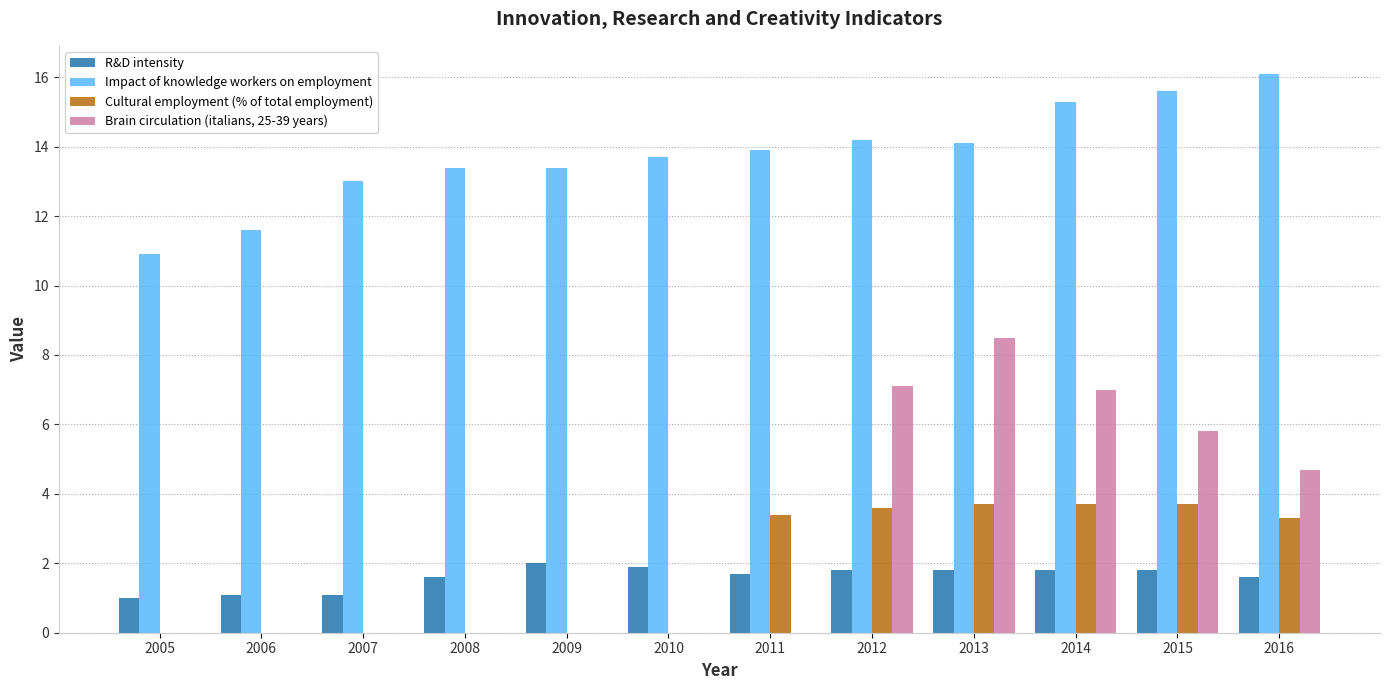

What is the approximate value of Cultural employment (% of total employment) at 2011?

3.4